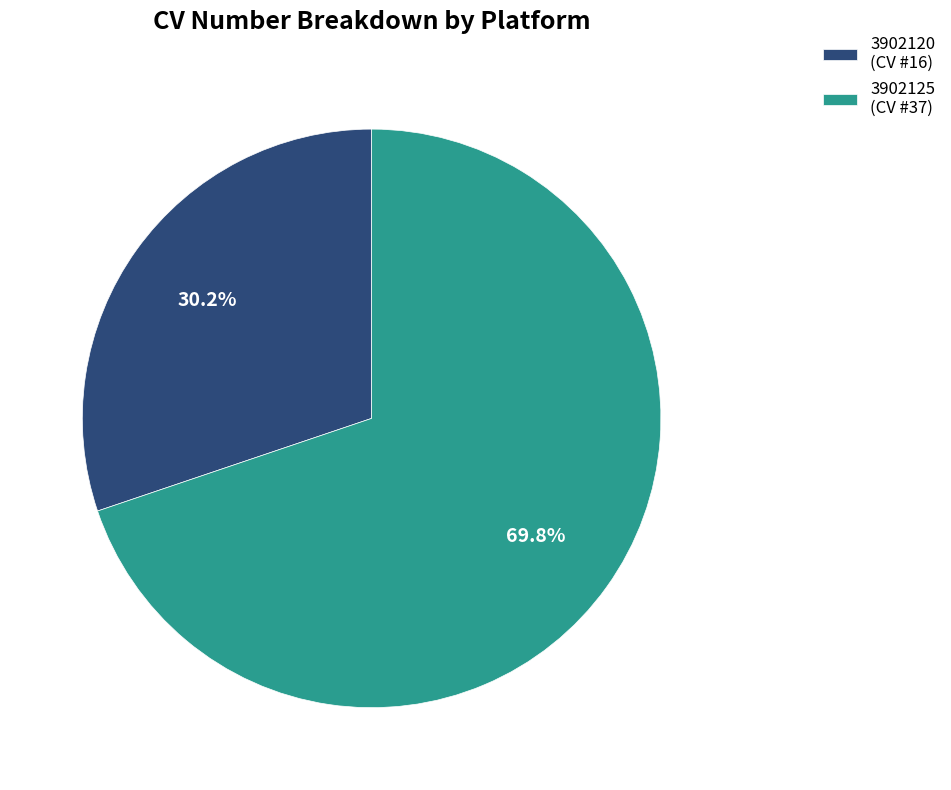

To the nearest percent, what portion does 3902120 represent?

30%